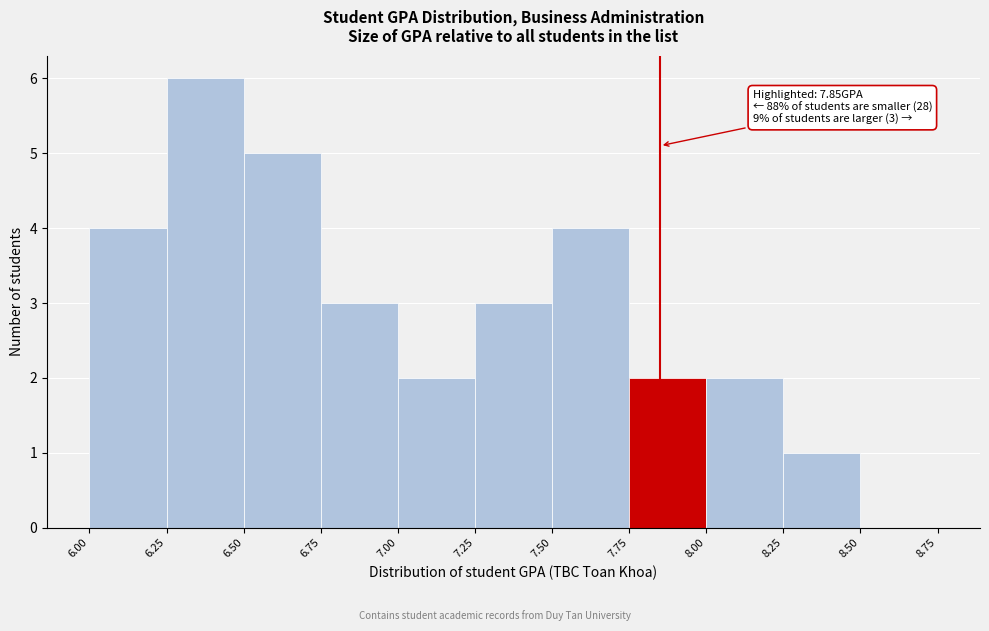

Which range on the x-axis has the tallest bar?

6.25 to 6.50